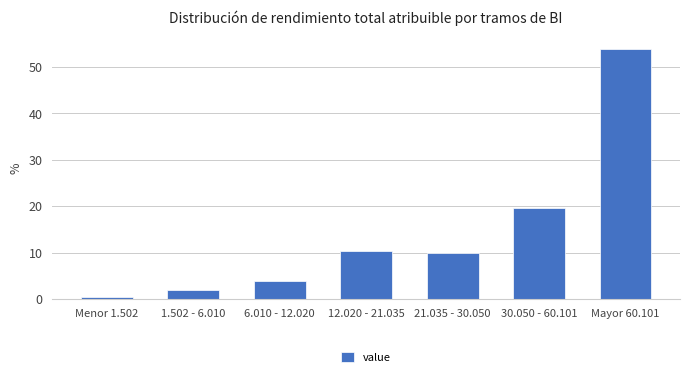

Reading left to right, extract all data points from this chart.

Menor 1.502=0.5	1.502 - 6.010=2.0	6.010 - 12.020=3.9	12.020 - 21.035=10.3	21.035 - 30.050=9.8	30.050 - 60.101=19.6	Mayor 60.101=53.9